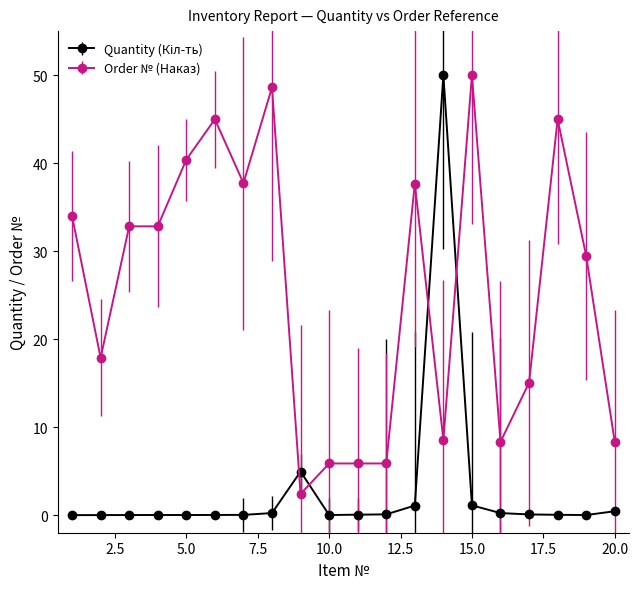

At how many categories does at least one series exceed 39?

6